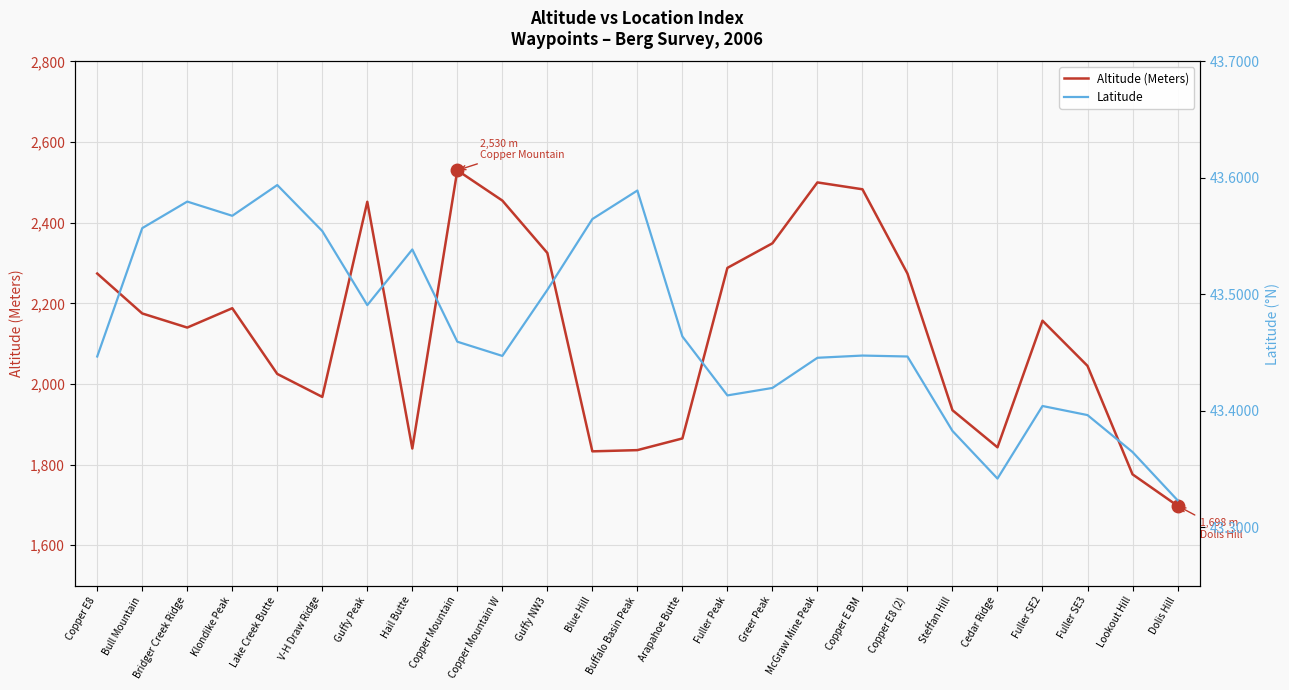

How many lines are shown in the chart?

2